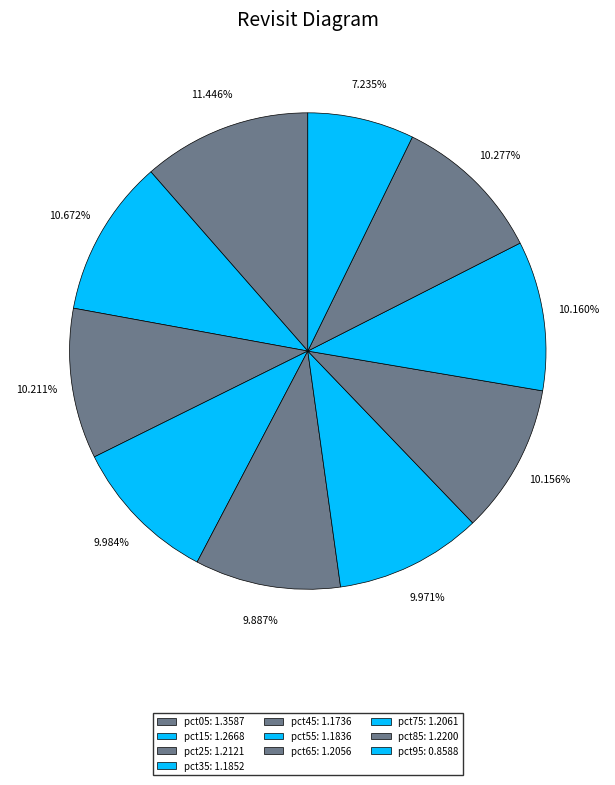

How much of the chart is everything except pct15?

89.3%